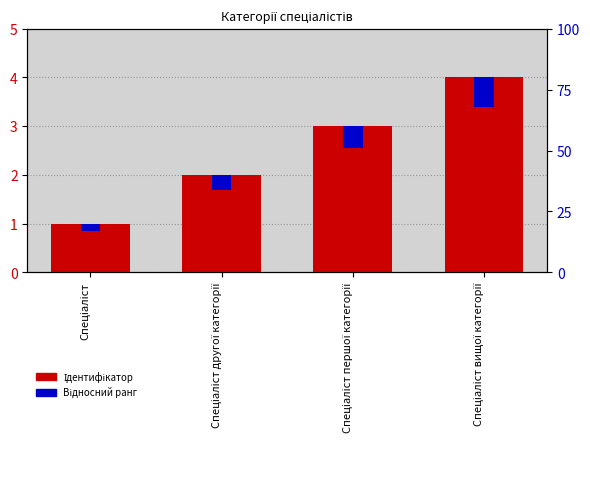

What is the total value across all series at Спеціаліст вищої категорії?

4.6